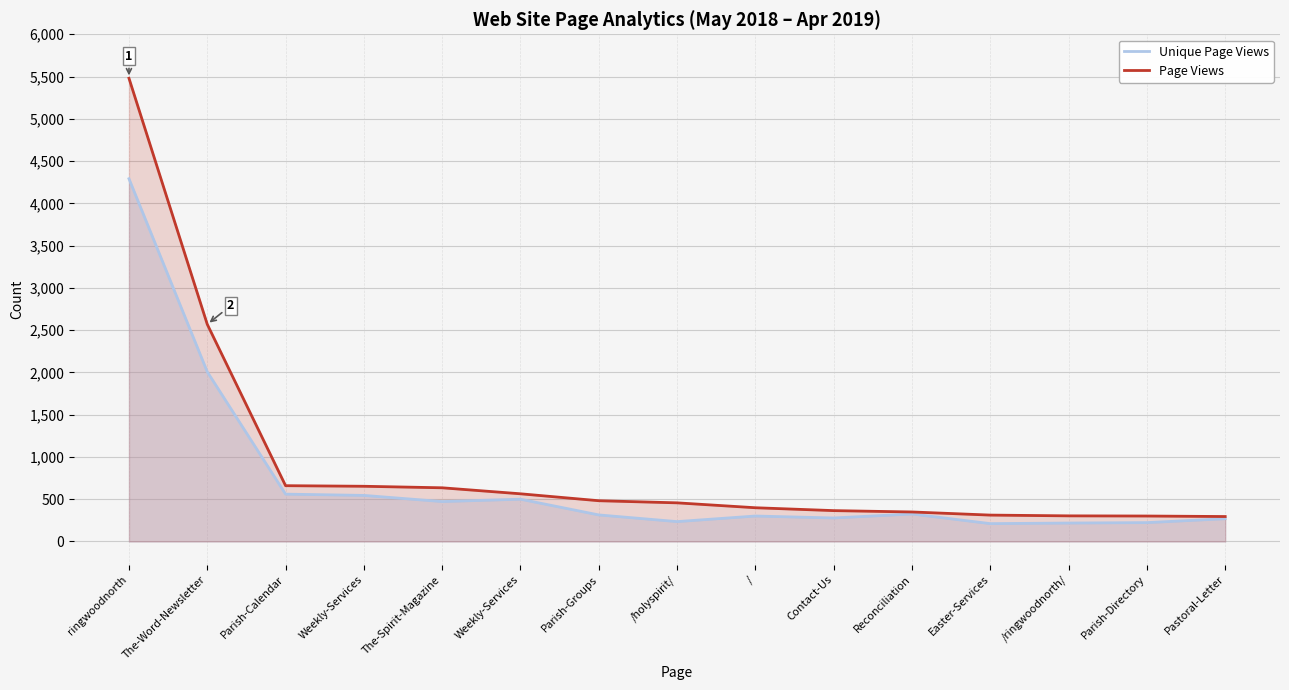

What is the minimum value for Unique Page Views?

211